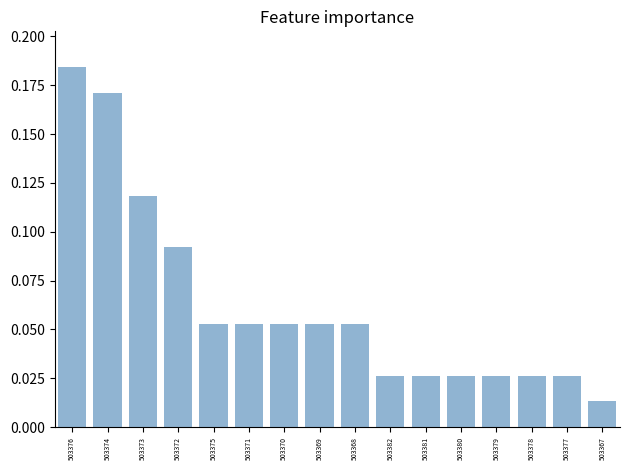

The value at 503376 is 0.3. True or false?

False